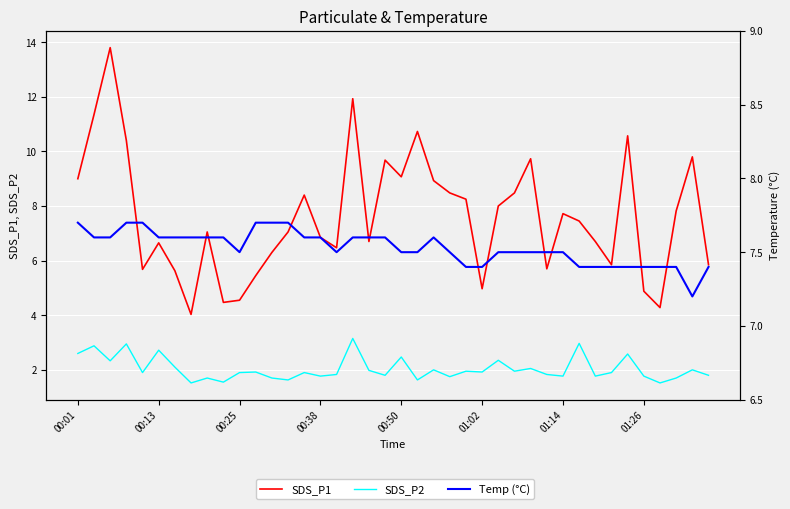

The SDS_P2 series shows 2.4 at 26. True or false?

True